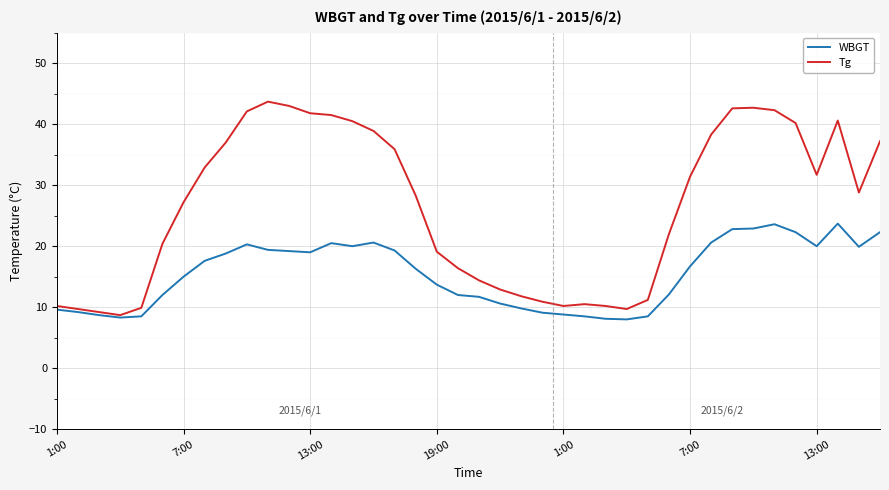

What is the minimum value shown in the chart?

8.0